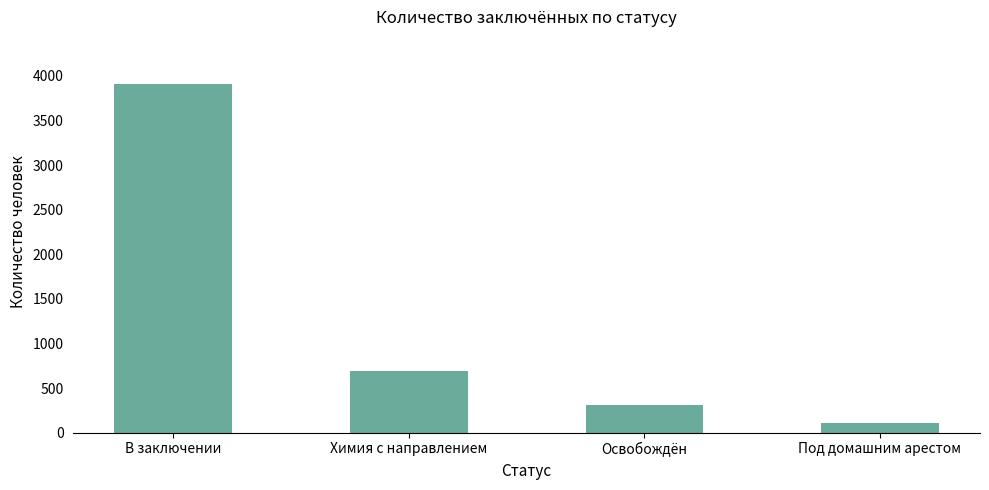

Rank the categories by value from highest to lowest.

В заключении, Химия с направлением, Освобождён, Под домашним арестом